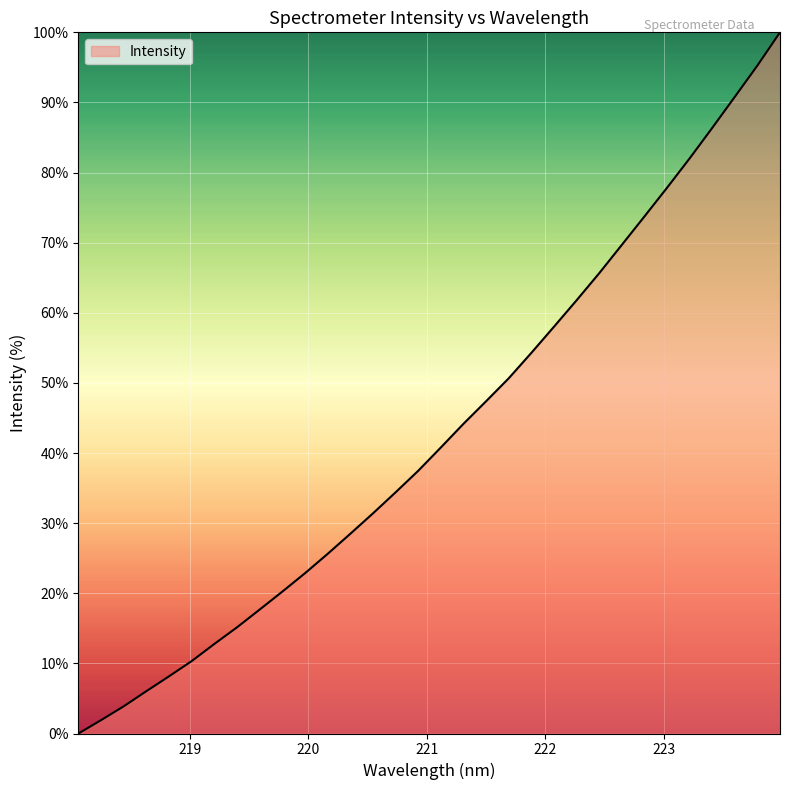

What is the average value?

43.0